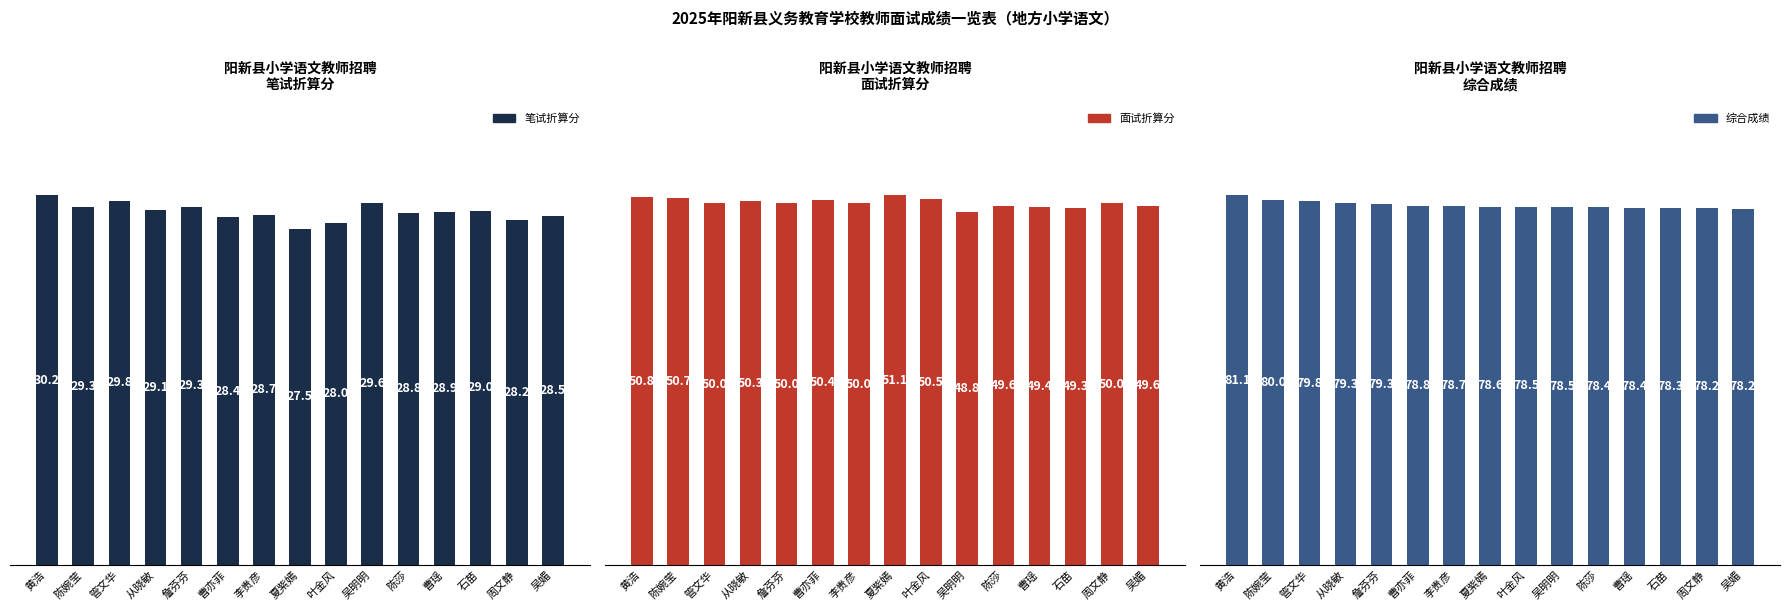

How many bars are there in total?

45